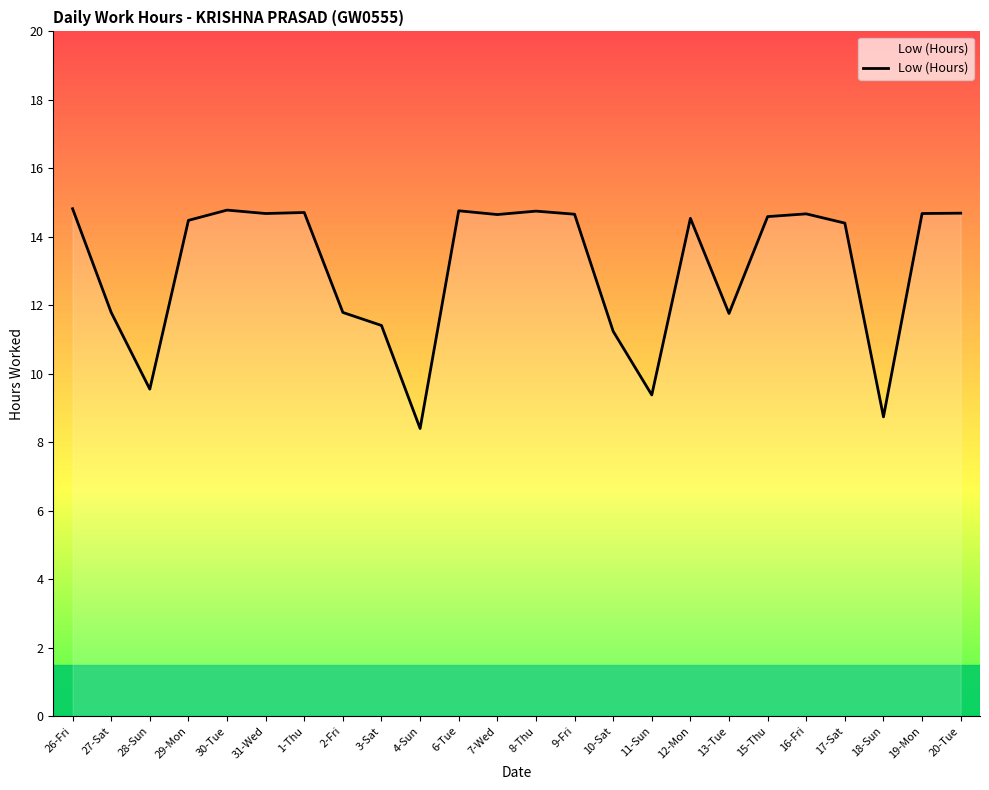

What is the difference between the maximum and second lowest values?

6.1